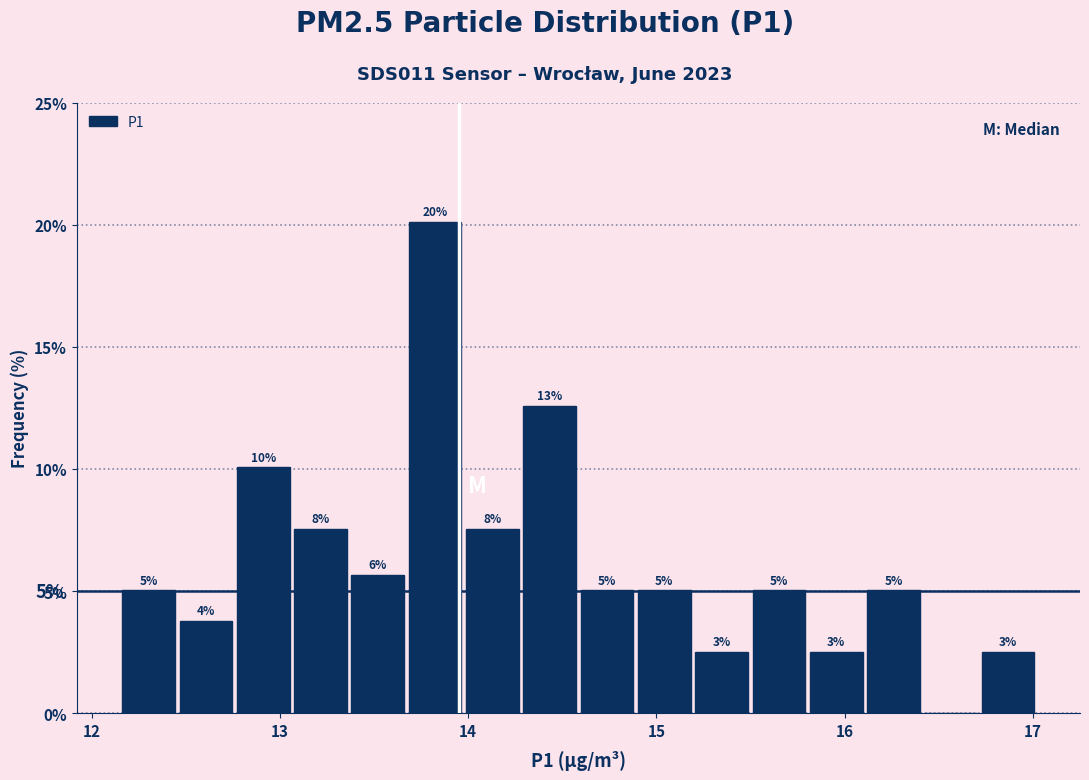

Read against the x-axis, roughly where is the centre of the tallest bar?

13.8